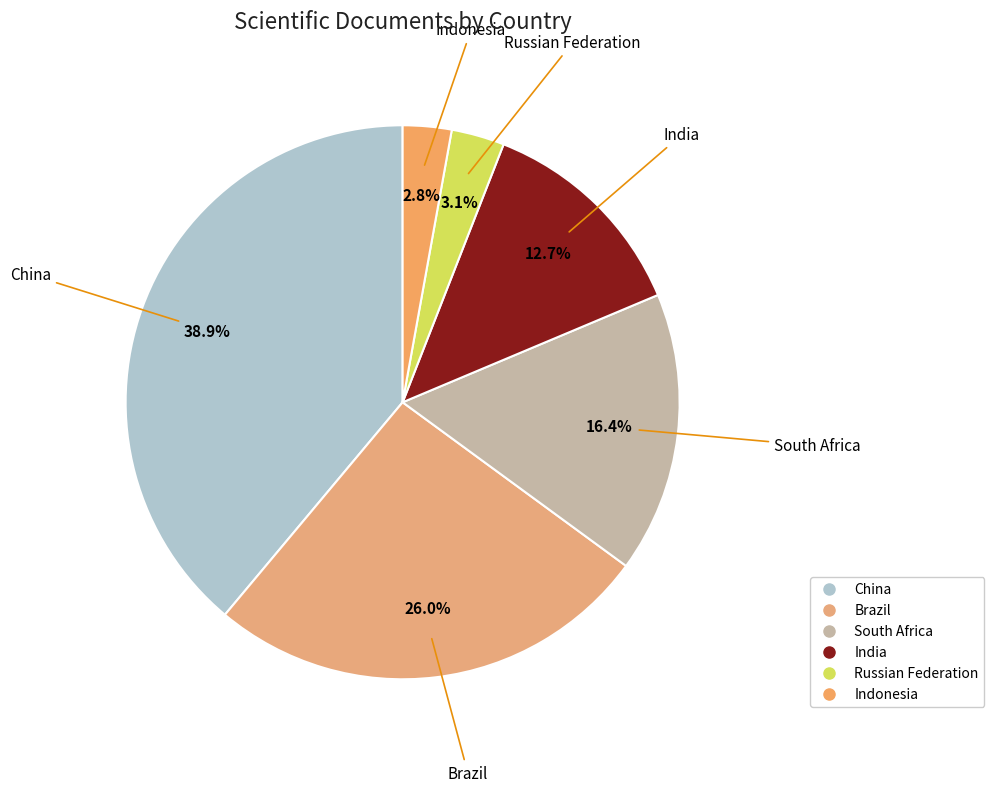

To the nearest percent, what portion does Brazil represent?

26%